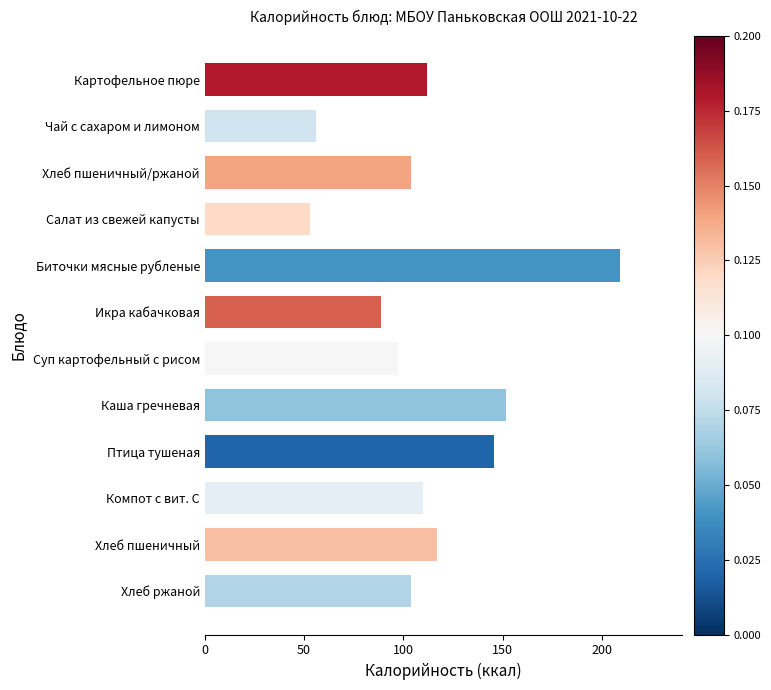

Read the value at Компот с вит. С.

110.0